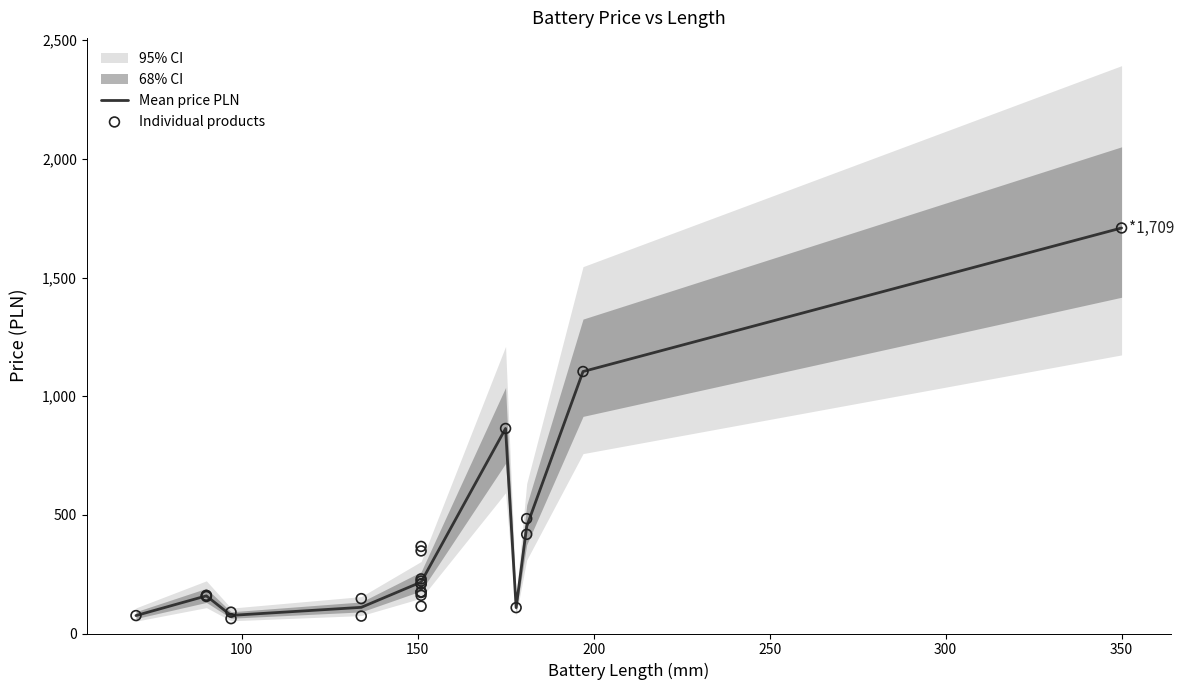

What is the minimum value for Mean price PLN?

75.6